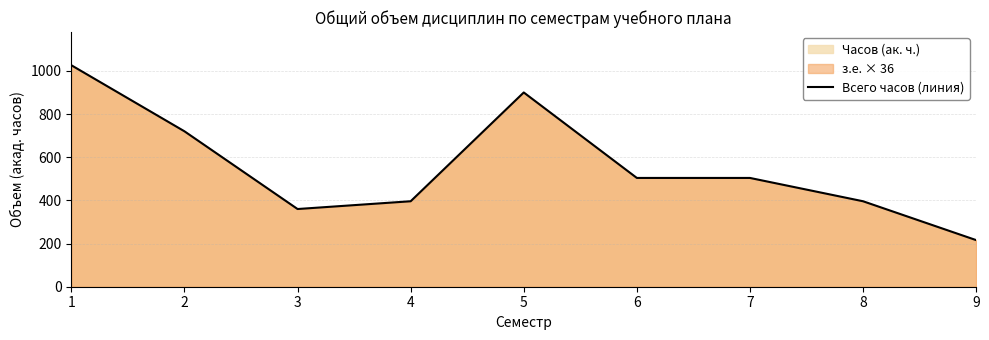

Does the chart display data point markers on the line(s)?

No